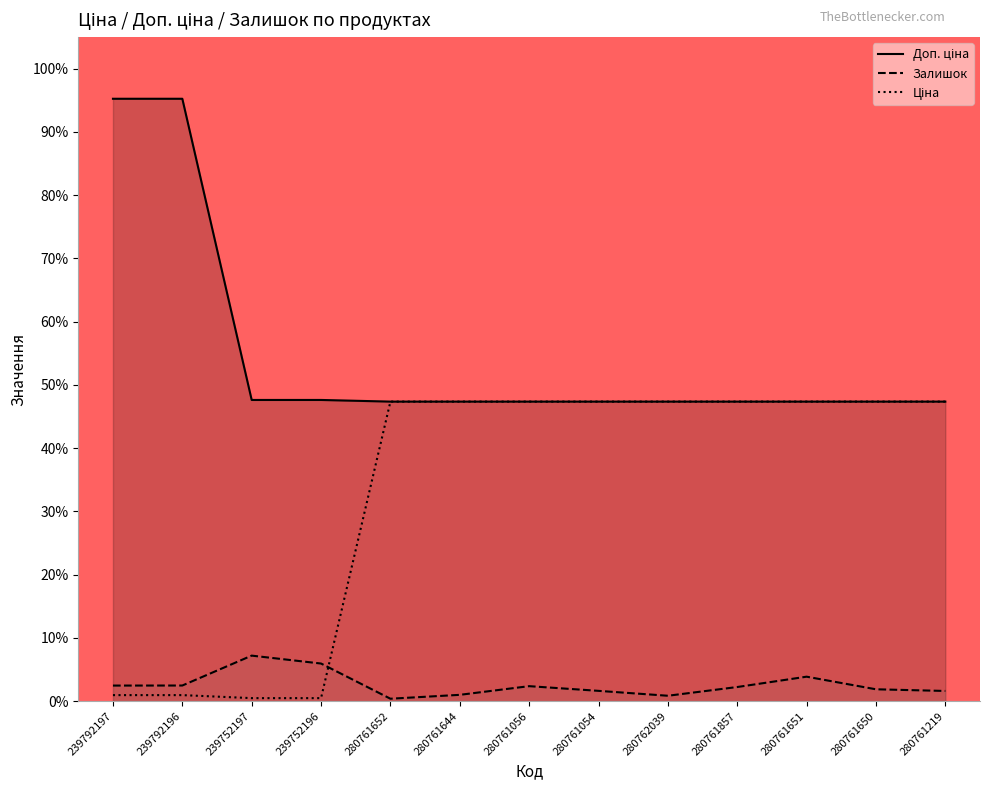

True or false: Ціна has a value of 13.6 at 280761857.

False